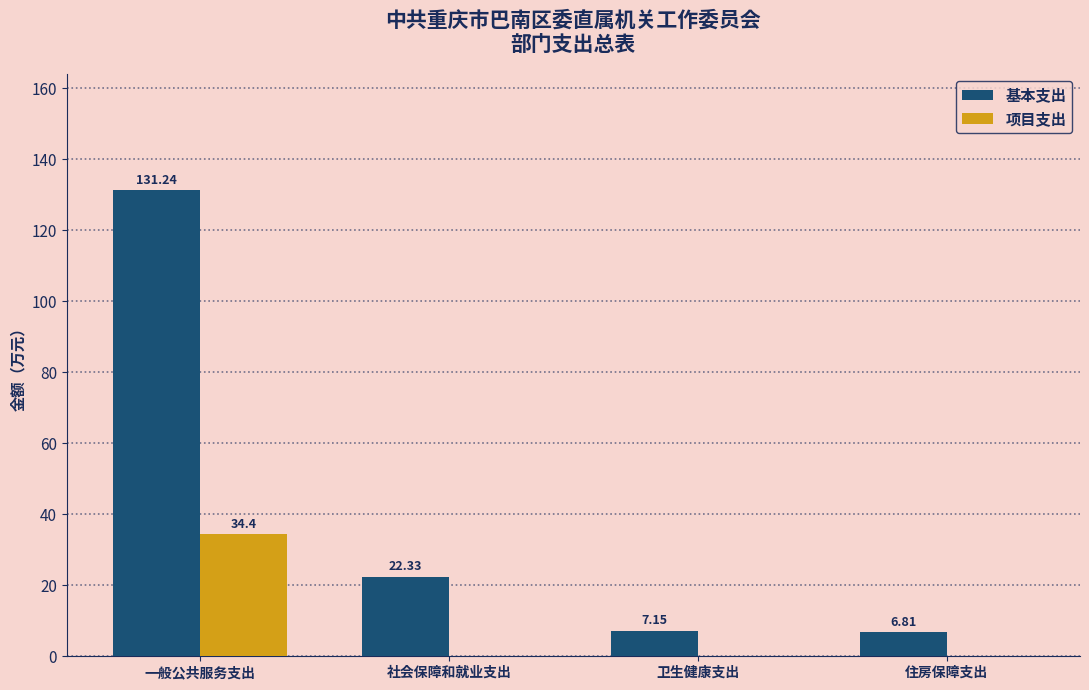

At which category does the chart reach its peak across all series?

一般公共服务支出